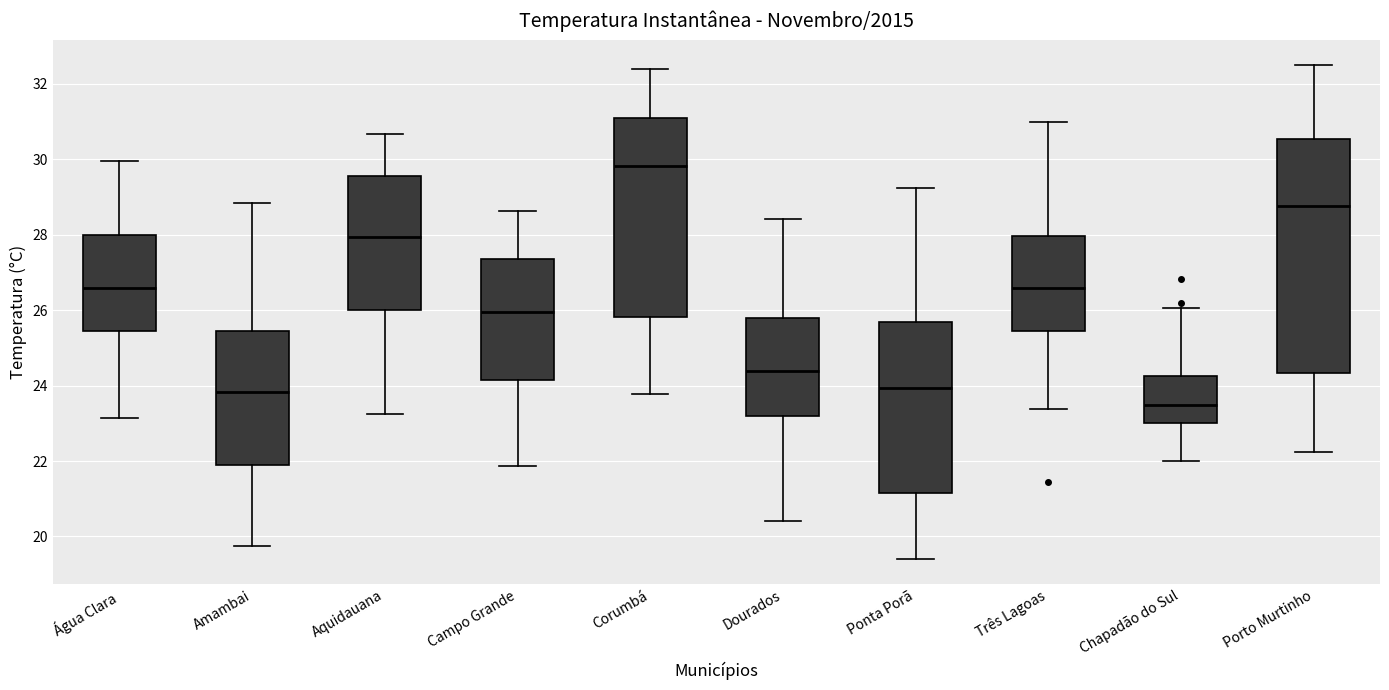

Reading left to right, transcribe this box plot: for each box, give where its median line is, the range the box spans, and where its two whiskers end, as read against the y-axis. The values are not printed on the chart, so give them approximately, as read against the axis.

Água Clara: median 26.6, box 25.4 to 28.0, whiskers 23.2 to 30.0
Amambai: median 23.8, box 22.0 to 25.4, whiskers 19.8 to 28.8
Aquidauana: median 28.0, box 26.0 to 29.6, whiskers 23.2 to 30.6
Campo Grande: median 26.0, box 24.2 to 27.4, whiskers 21.8 to 28.6
Corumbá: median 29.8, box 25.8 to 31.2, whiskers 23.8 to 32.4
Dourados: median 24.4, box 23.2 to 25.8, whiskers 20.4 to 28.4
Ponta Porã: median 24.0, box 21.2 to 25.6, whiskers 19.4 to 29.2
Três Lagoas: median 26.6, box 25.4 to 28.0, whiskers 23.4 to 31.0
Chapadão do Sul: median 23.4, box 23.0 to 24.2, whiskers 22.0 to 26.0
Porto Murtinho: median 28.8, box 24.4 to 30.6, whiskers 22.2 to 32.6